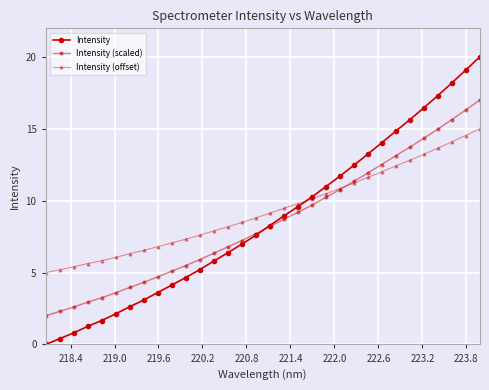

What is the average value of the Intensity (offset) series?

9.3